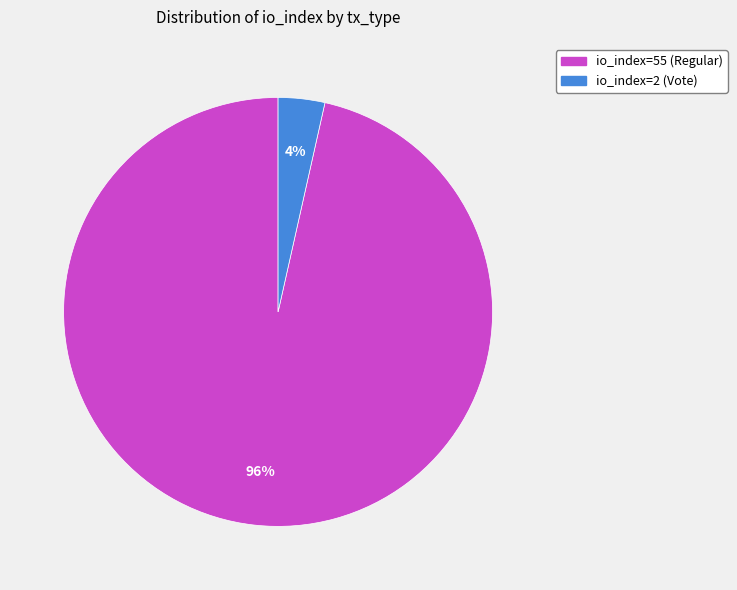

Between io_index=2 (Vote) and io_index=55 (Regular), which is larger?

io_index=55 (Regular)